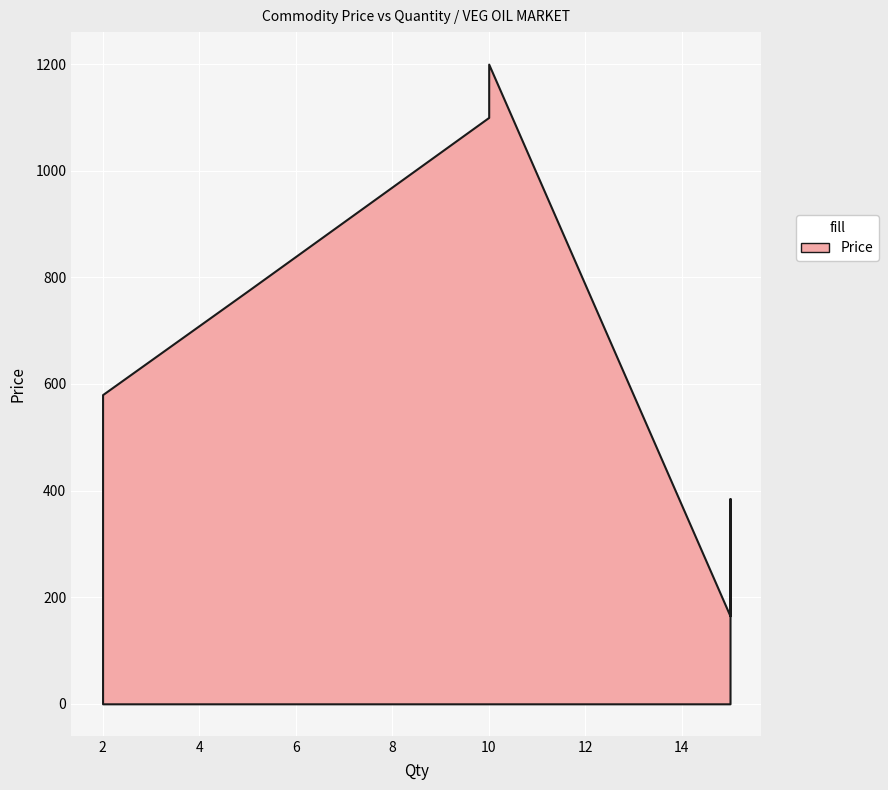

Reading right to left, list all the values displayed in this chart.

165	385	1200	1100	774	580